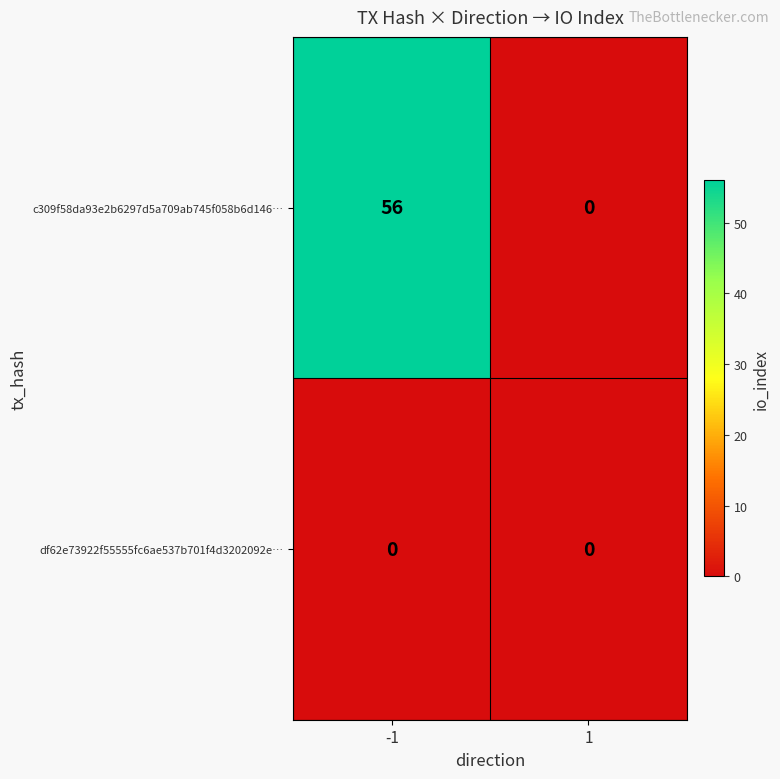

What is the maximum value shown in the chart?

56